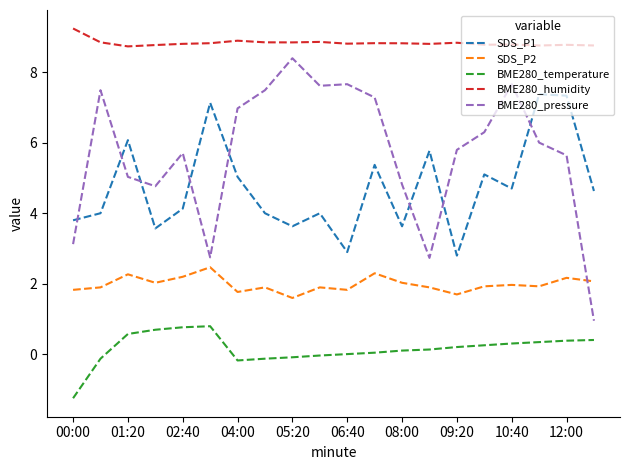

True or false: BME280_humidity and BME280_pressure intersect in this chart.

False